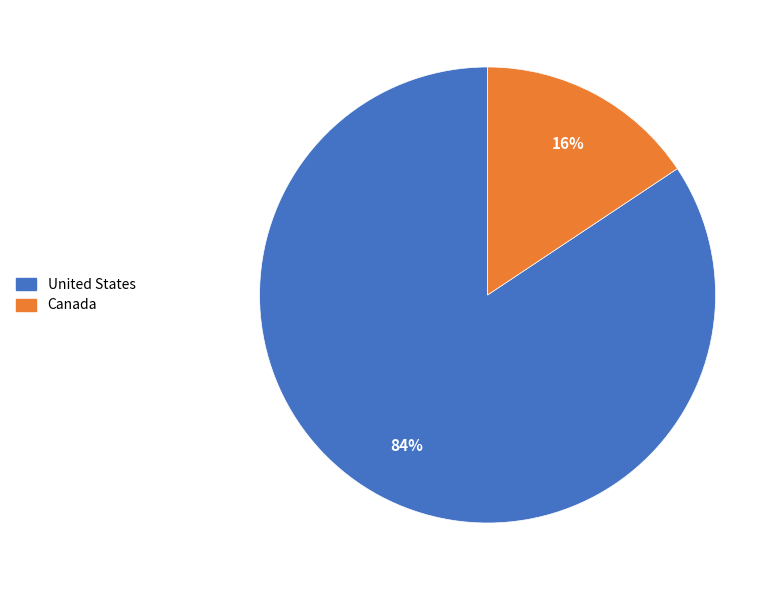

True or false: United States accounts for 84% of the total.

True